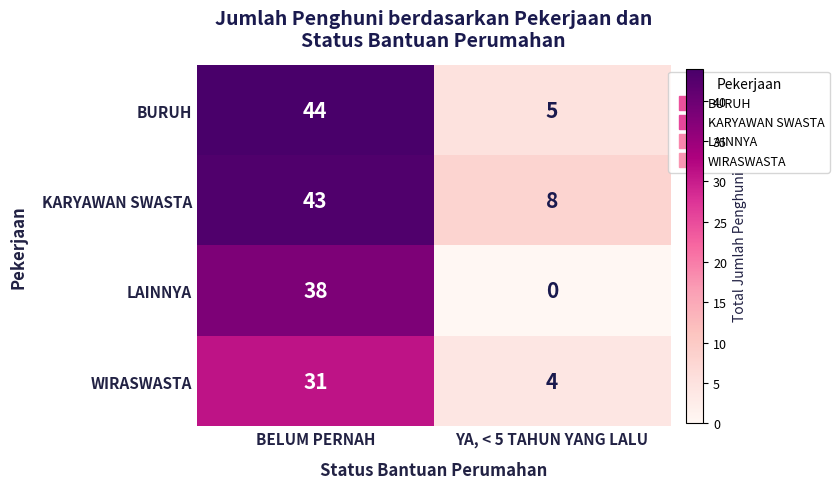

Where is WIRASWASTA nearest to the value 17?

YA, < 5 TAHUN YANG LALU